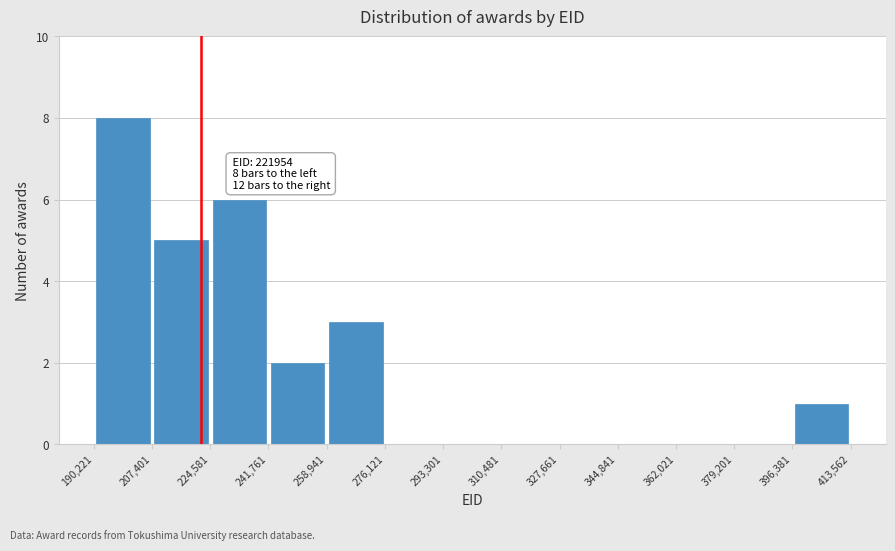

Over which range of the x-axis is the bar tallest?

190,221 to 207,401